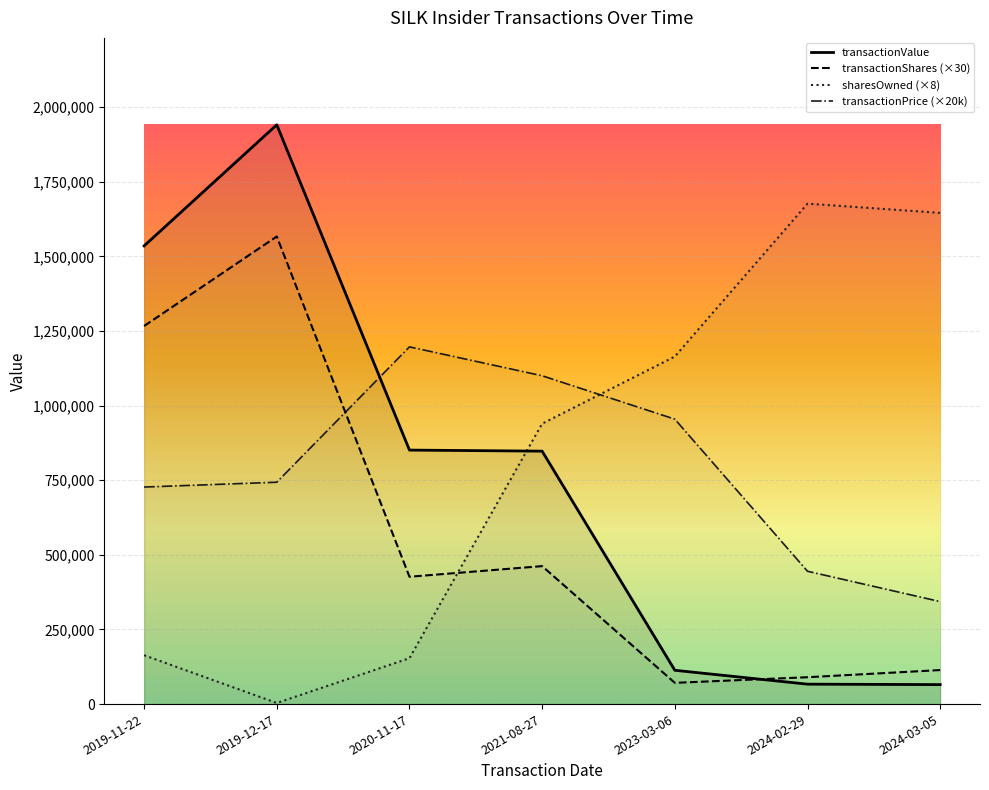

Which has a higher value, 2019-11-22 or 2019-12-17?

2019-12-17